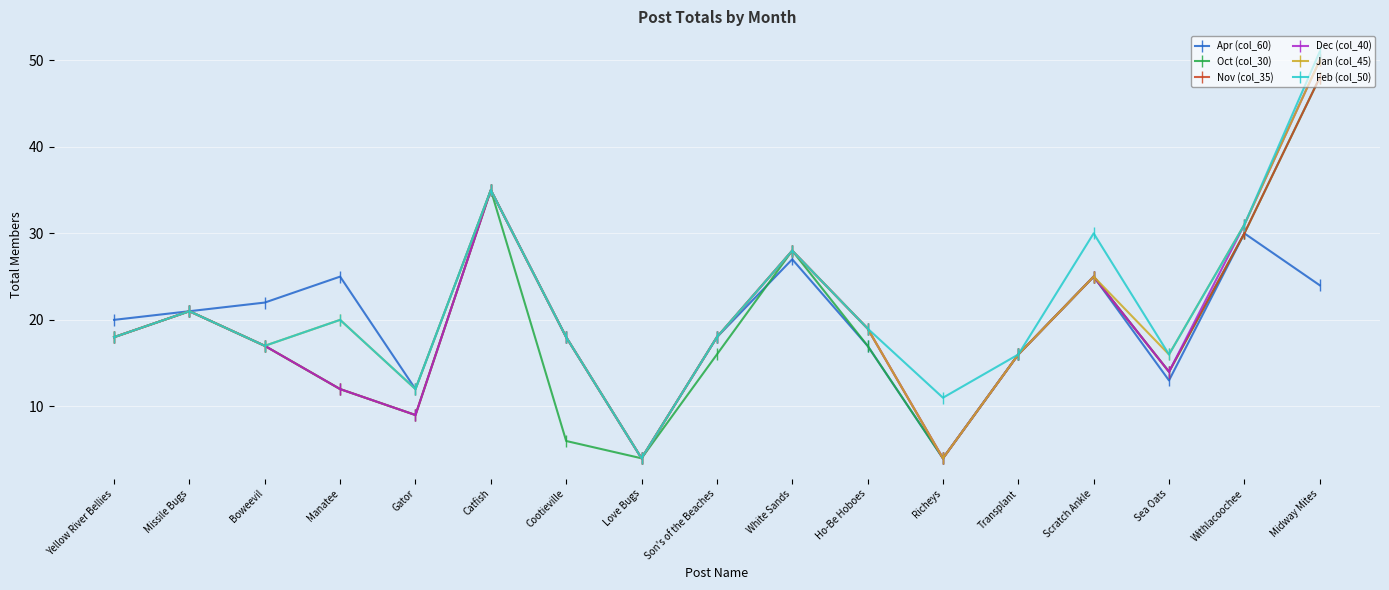

What is the greatest value displayed?

51